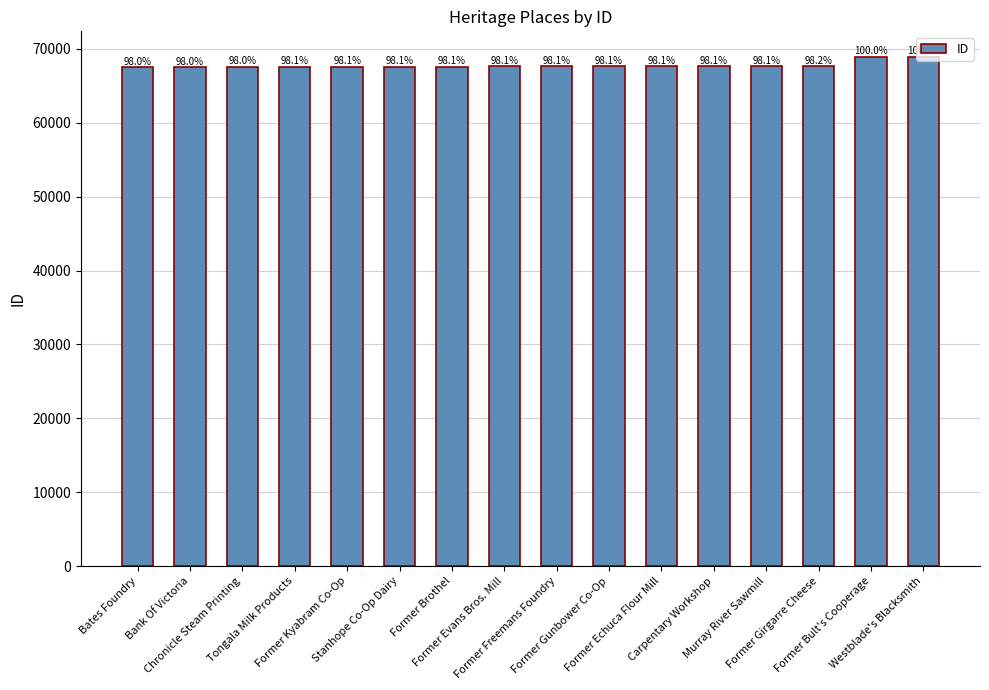

Are the bars horizontal?

No